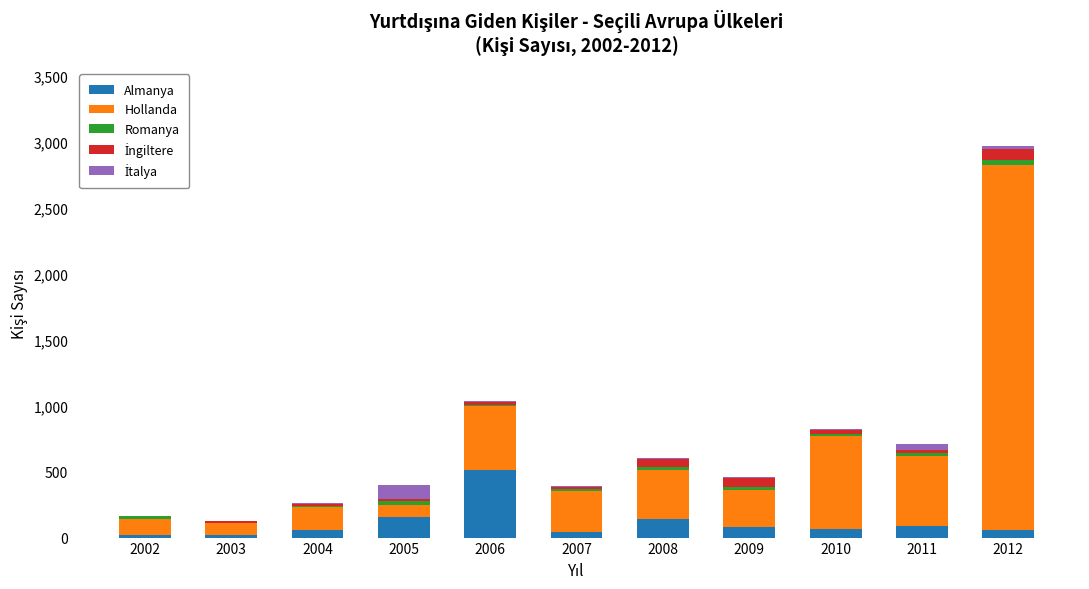

The Almanya series shows 56 at 2004. True or false?

True